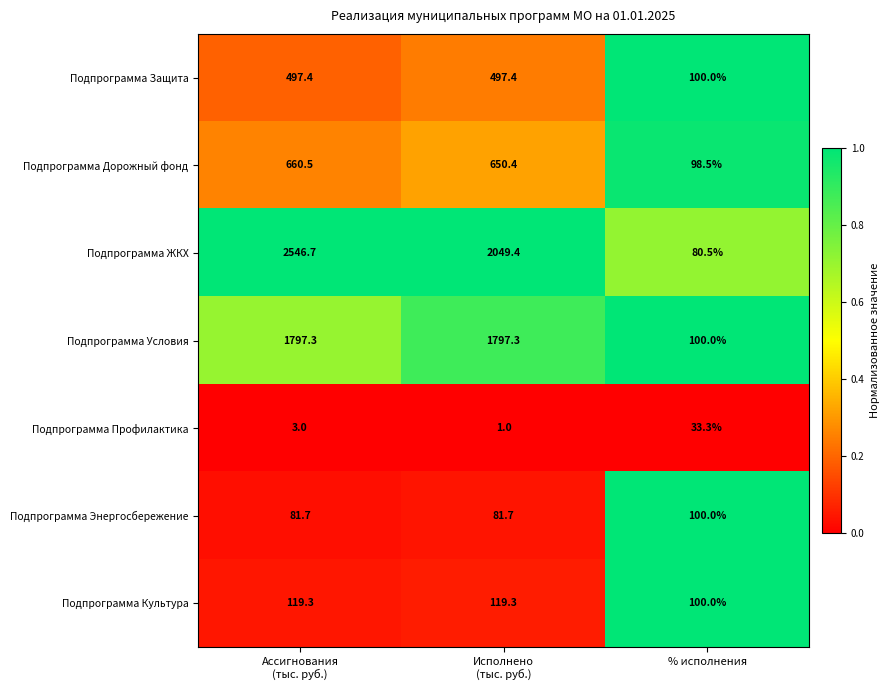

What is the spread (max minus min) of values at Ассигнования
(тыс. руб.)?

2543.7